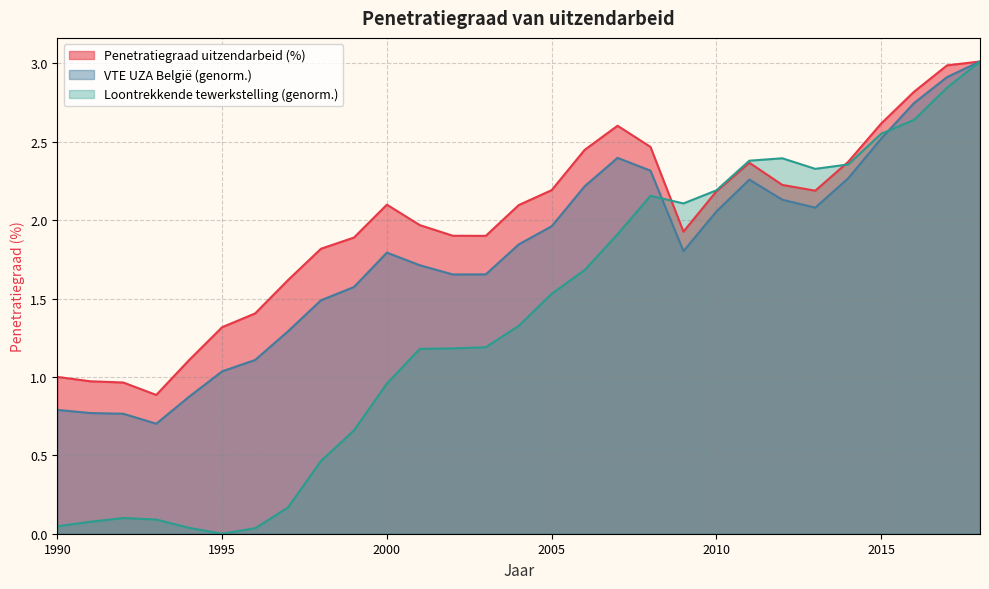

How many values in Loontrekkende tewerkstelling are above zero?

28